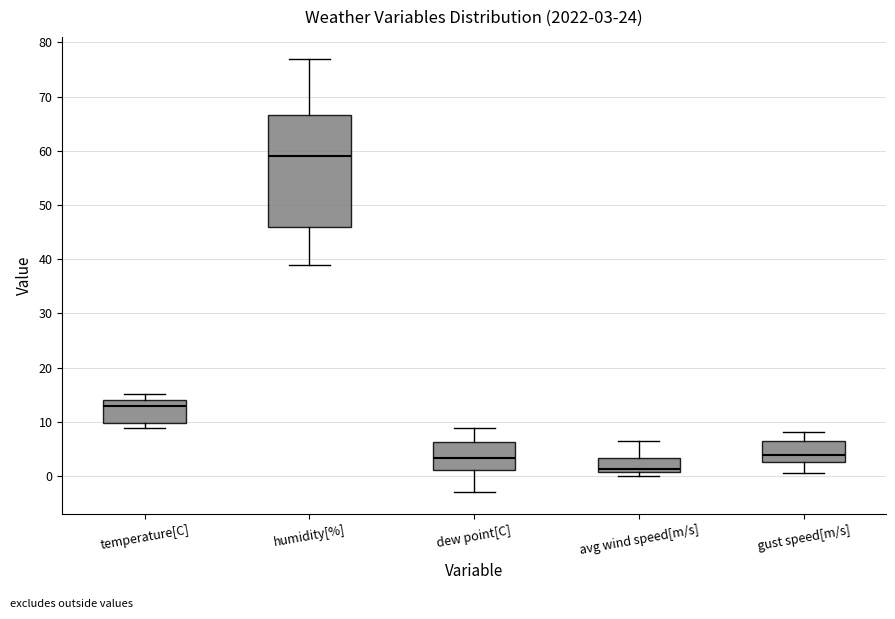

Comparing the boxes themselves (not the whiskers), which one is the tallest?

humidity[%]